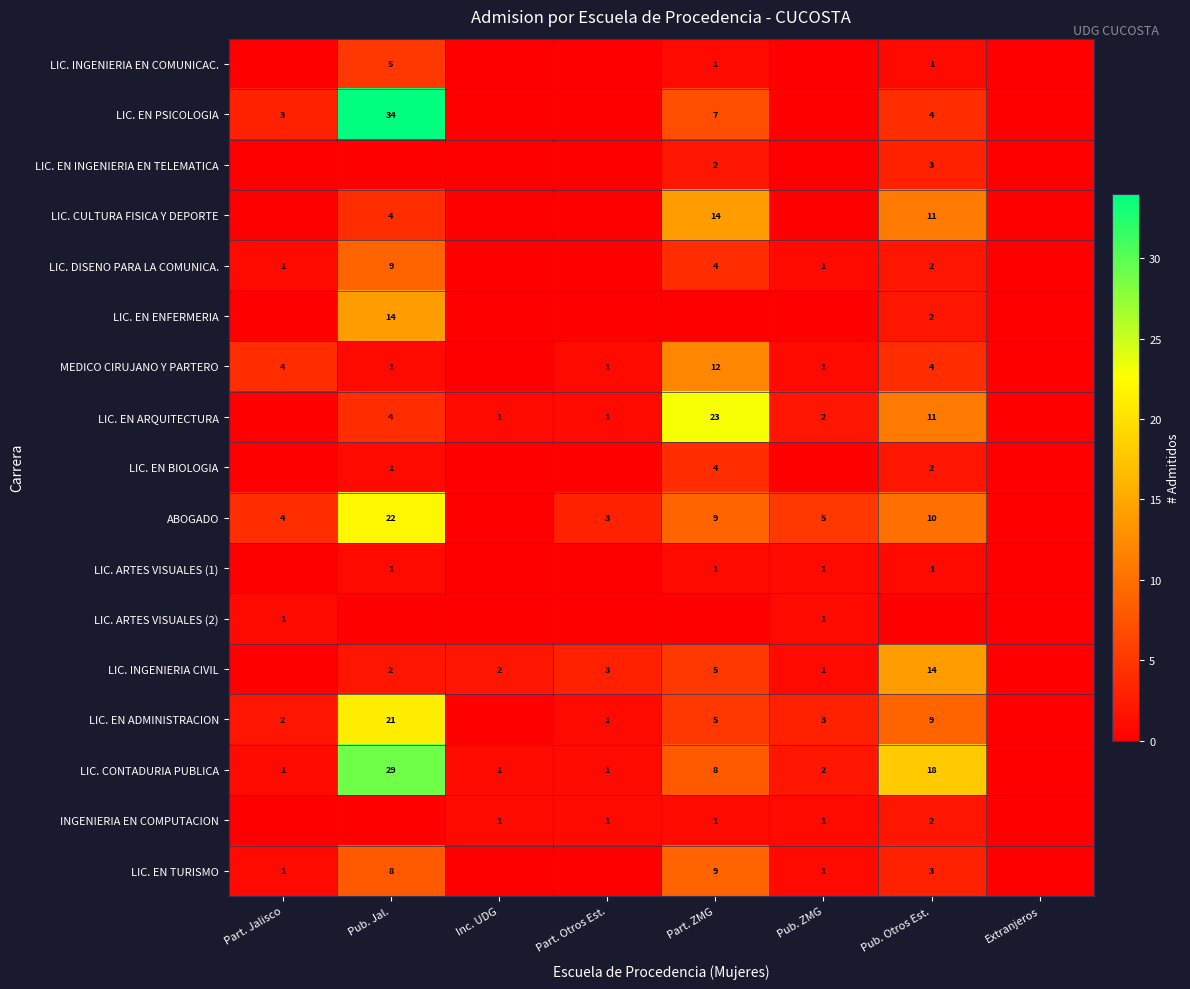

Is it true that LIC. INGENIERIA EN COMUNICAC. equals 5 at Pub. Jal.?

True